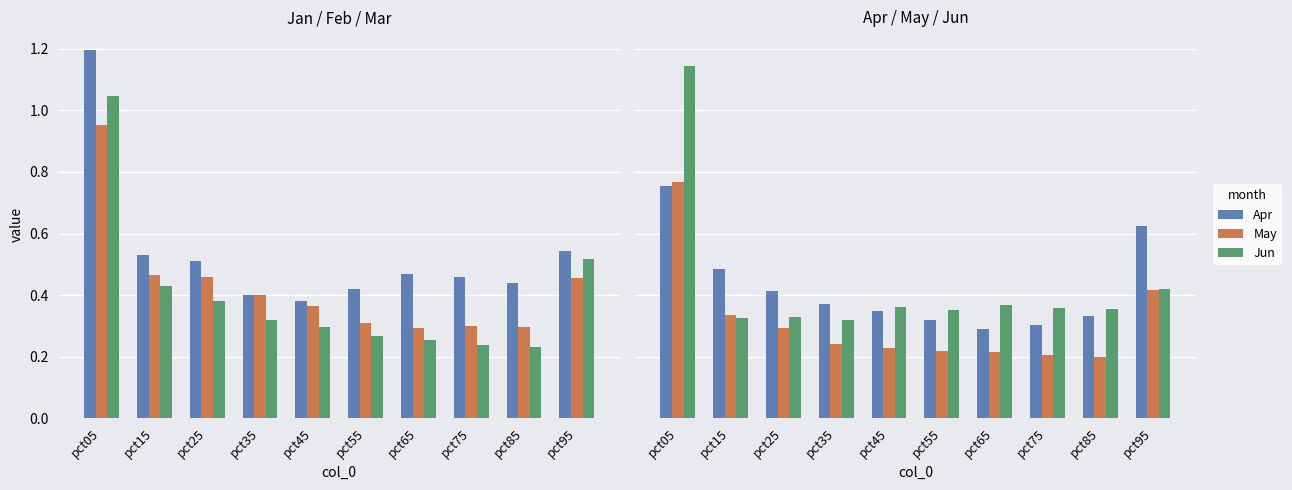

Which series changed the most between pct35 and pct85?

Feb